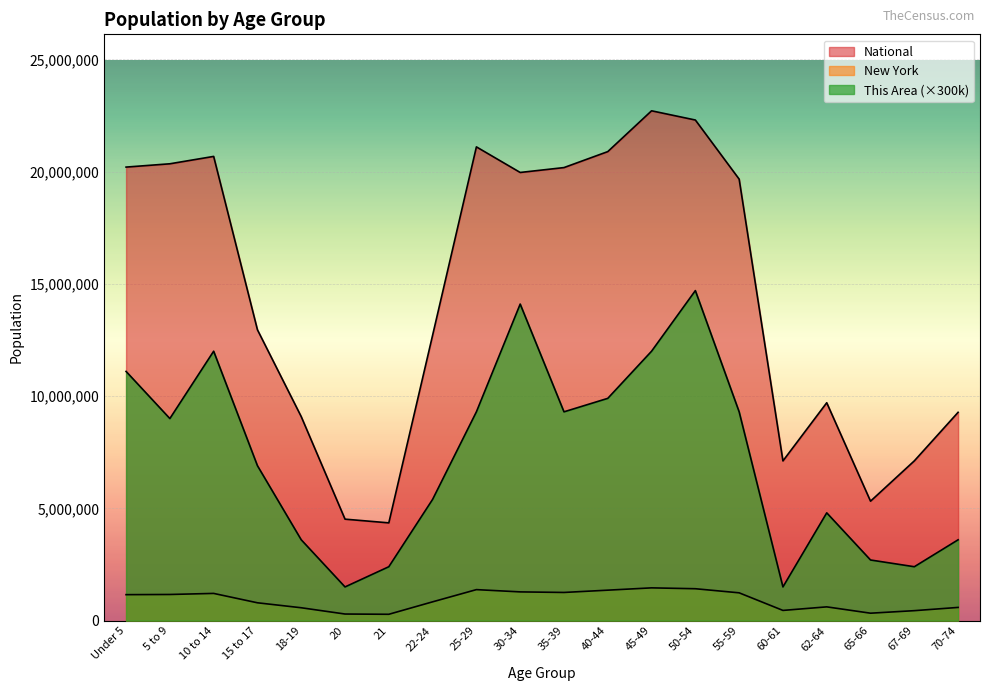

Rank the categories by National value from highest to lowest.

45-49, 50-54, 25-29, 40-44, 10 to 14, 5 to 9, Under 5, 35-39, 30-34, 55-59, 15 to 17, 22-24, 62-64, 70-74, 18-19, 67-69, 60-61, 65-66, 20, 21